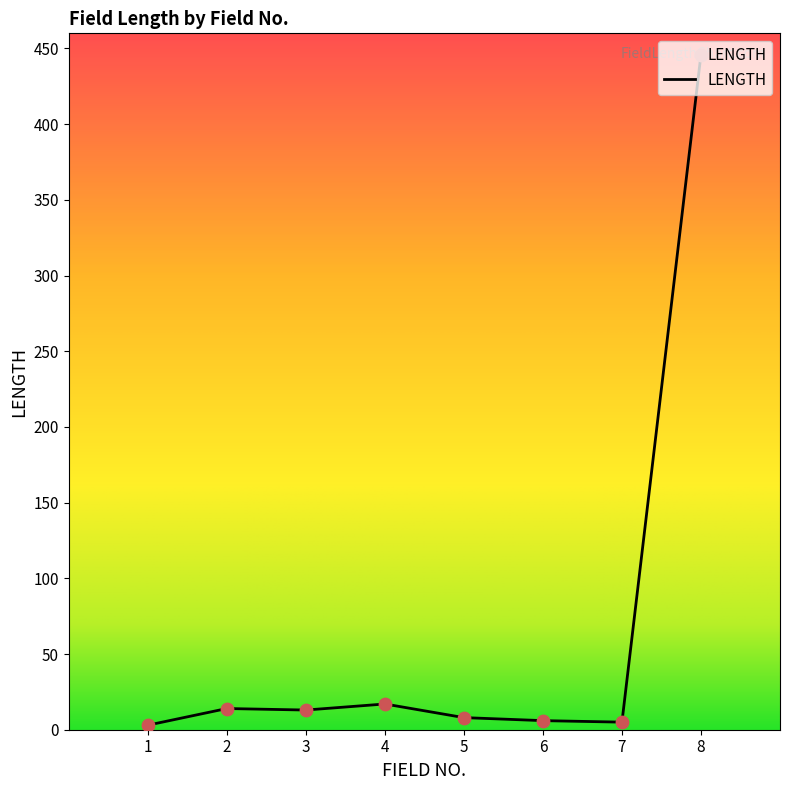

Approximately how many times larger is the value at 6 compared to 1?

2.0